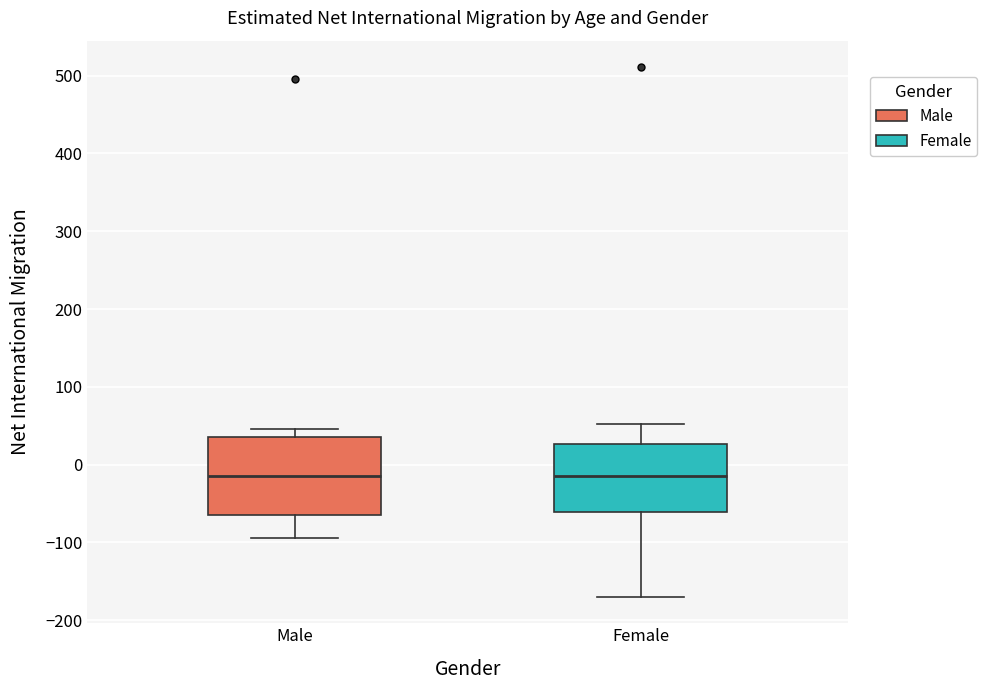

Where does the lower whisker of the box for Female end on the y-axis? The values are not printed on the chart, so give them approximately, as read against the axis.

-170